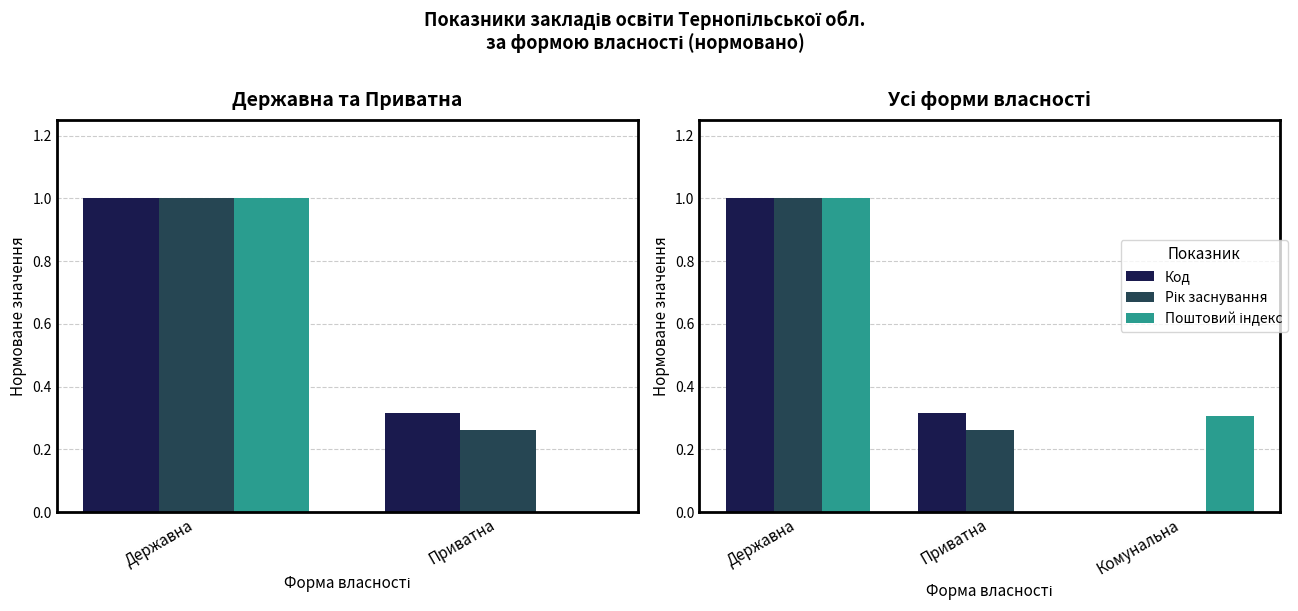

True or false: Поштовий індекс has a value of 0.3 at Комунальна.

True